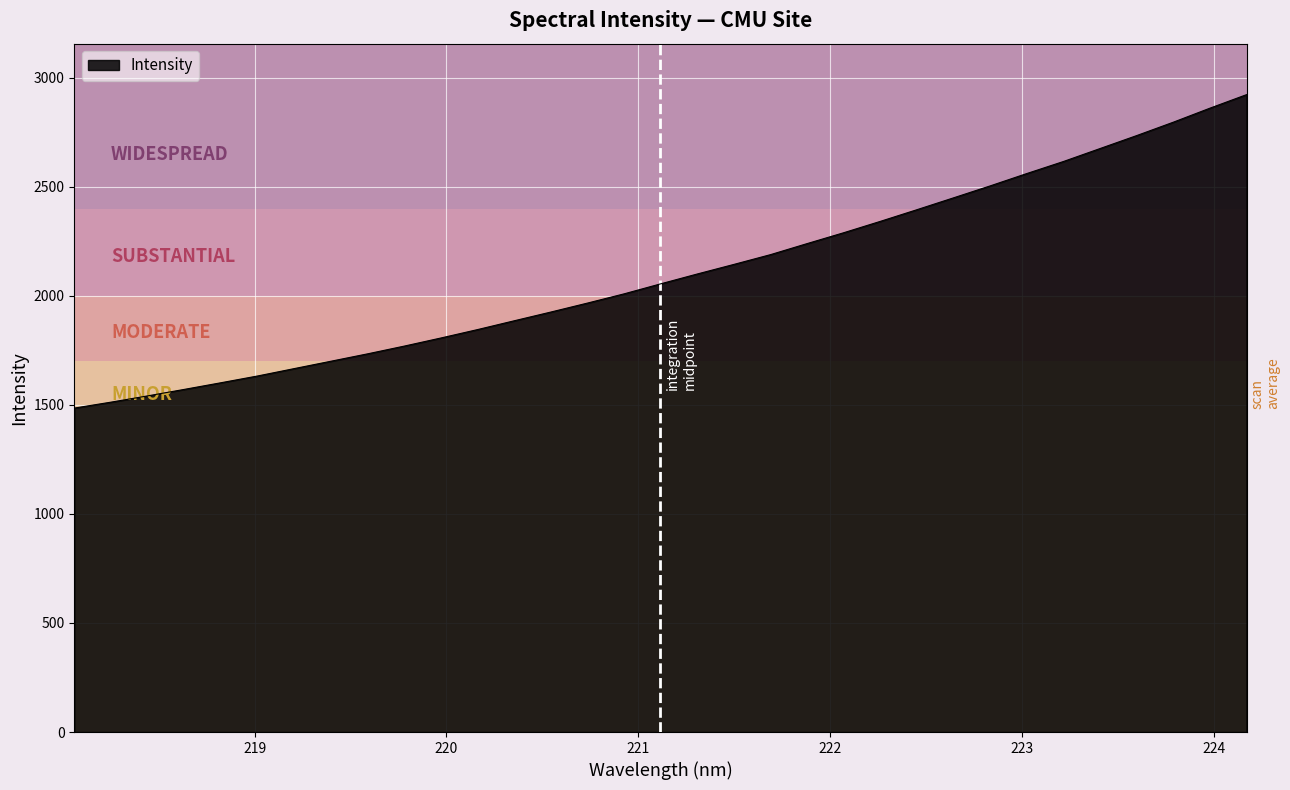

Does the chart have visible grid lines?

Yes